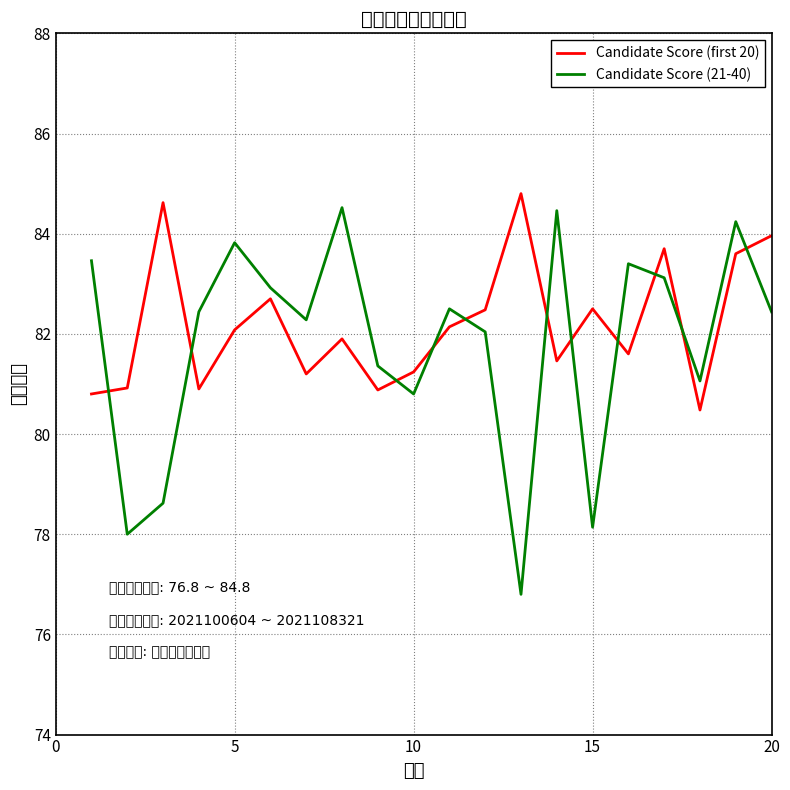

After their last crossing, which series has the higher values: Candidate Score (first 20) or Candidate Score (21-40)?

Candidate Score (first 20)